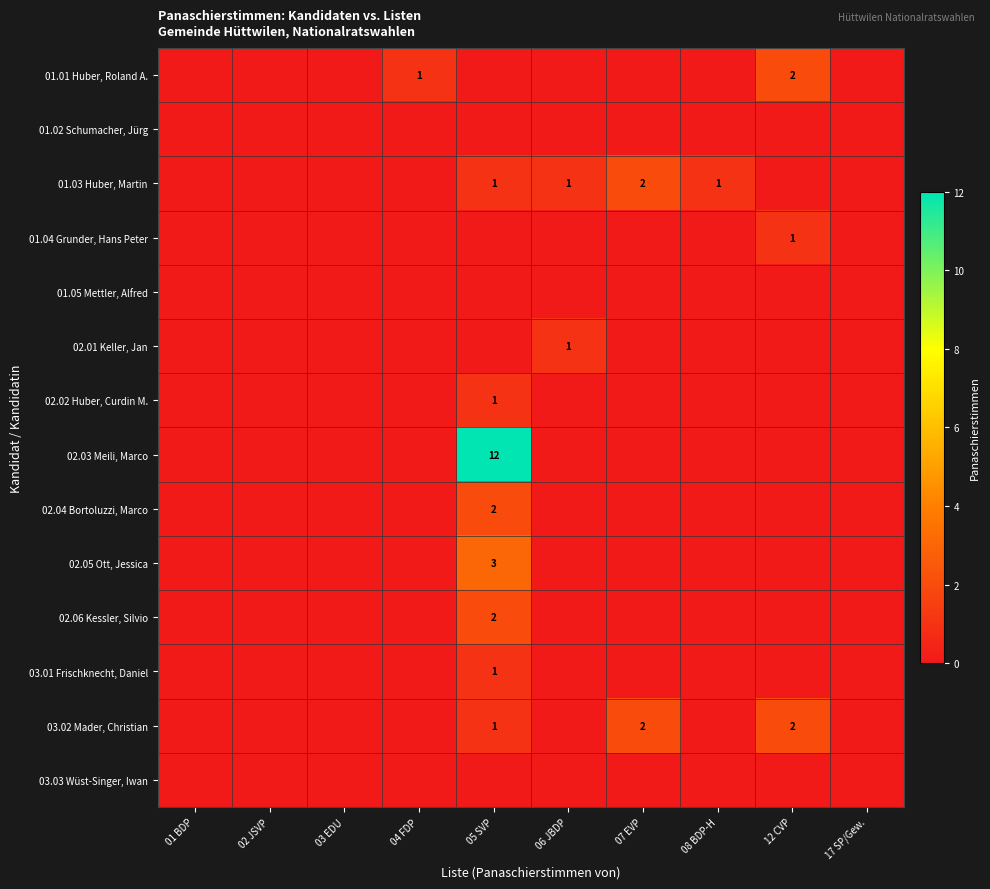

At how many categories does at least one series exceed 2?

1